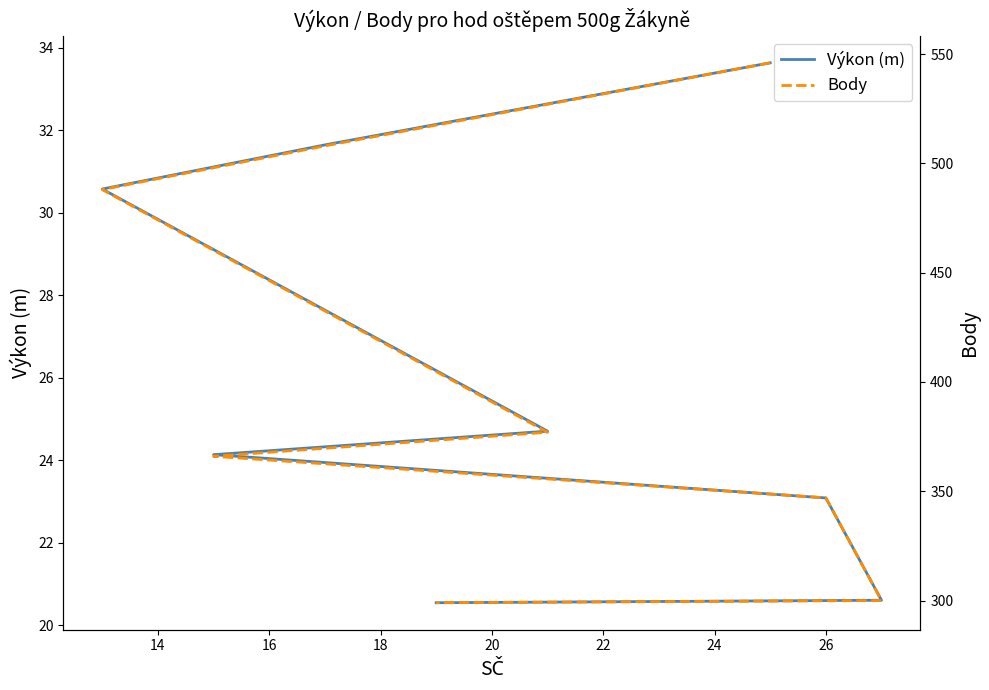

How many lines are shown in the chart?

2